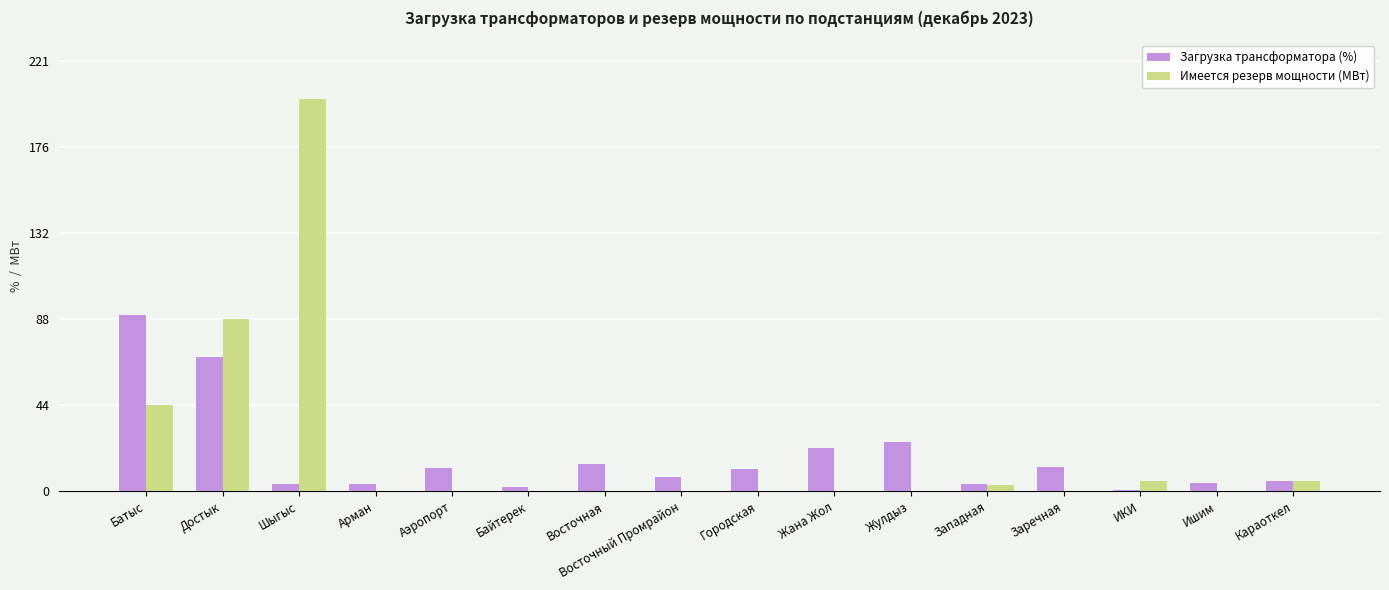

What is the spread (max minus min) of values at Городская?

11.3